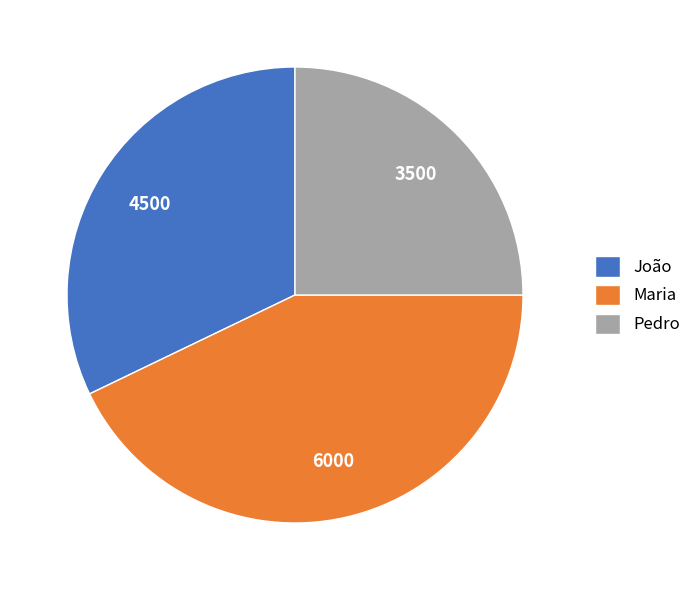

What is the smallest slice in the pie chart?

Pedro